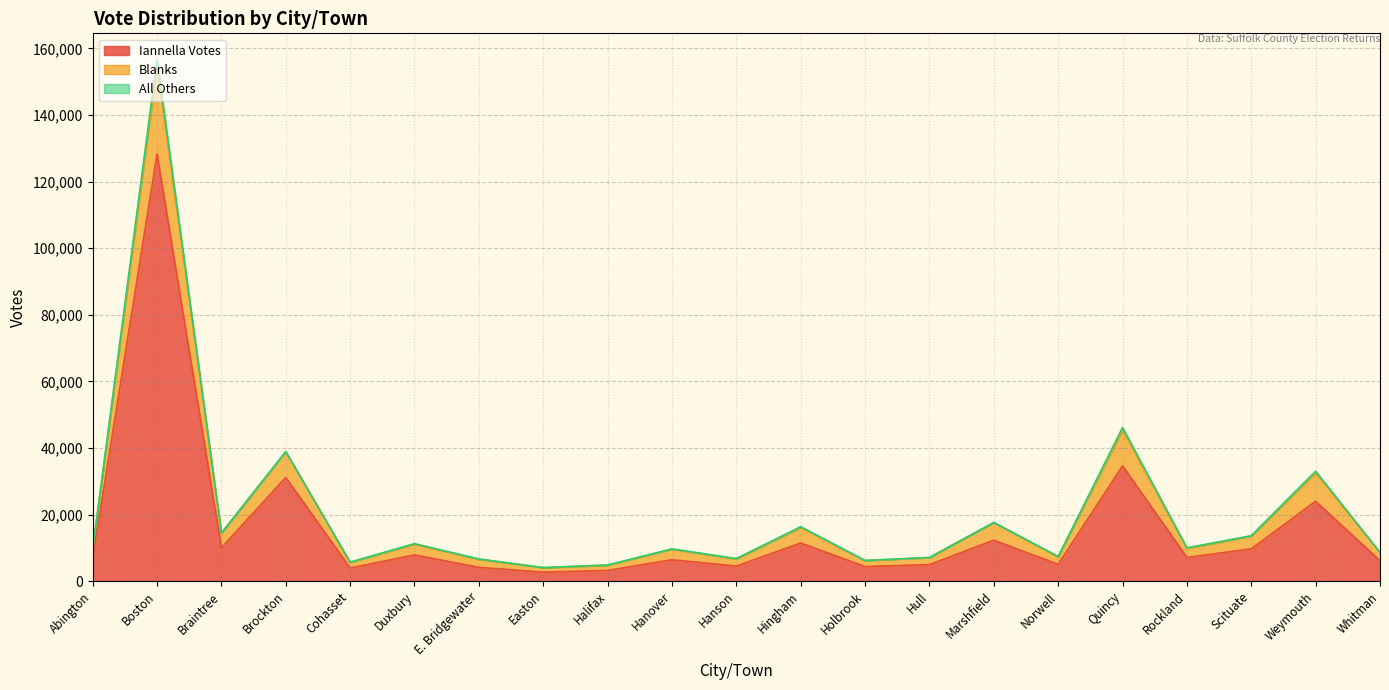

At which label does Iannella Votes reach its peak?

Boston